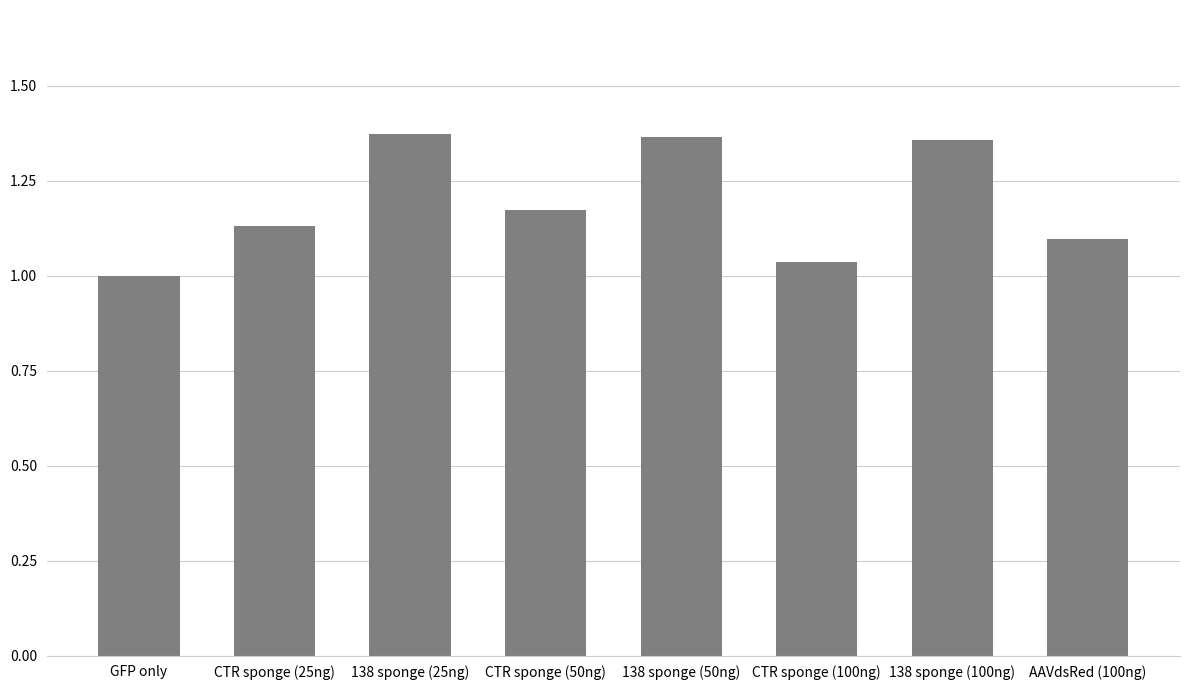

True or false: the data shows 1.0 at GFP only.

True